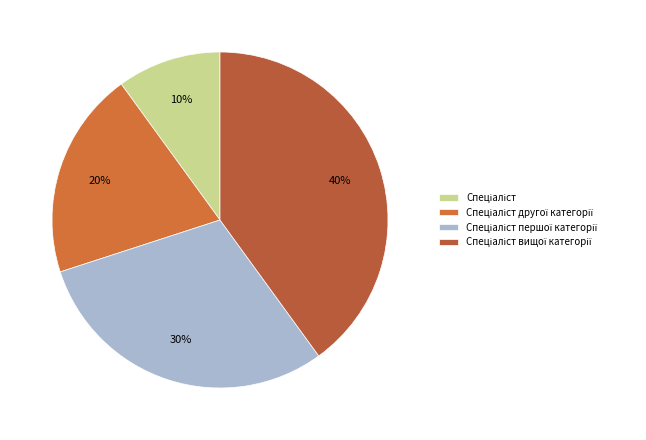

To the nearest percent, what percentage of the pie is Спеціаліст другої категорії?

20%